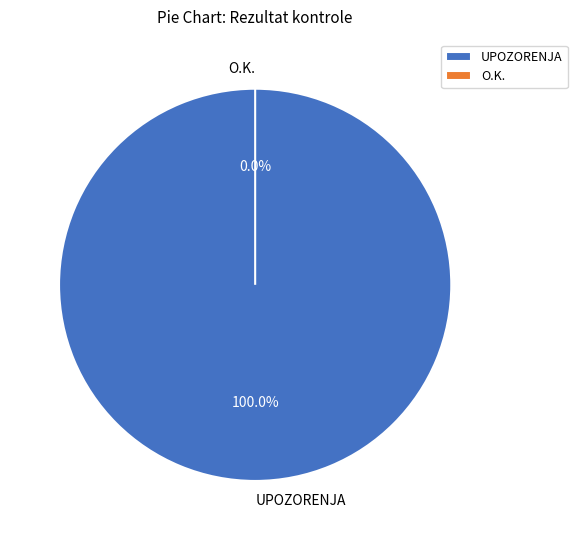

To the nearest percent, what is the difference between the largest and smallest slice percentages?

100%